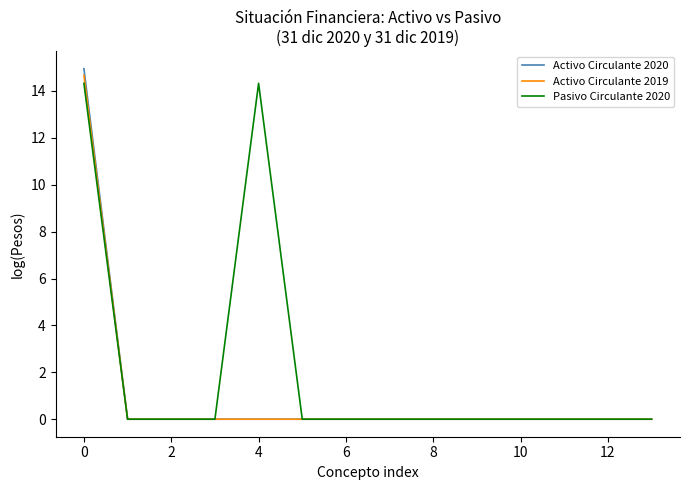

What is the maximum value shown in the chart?

14.9